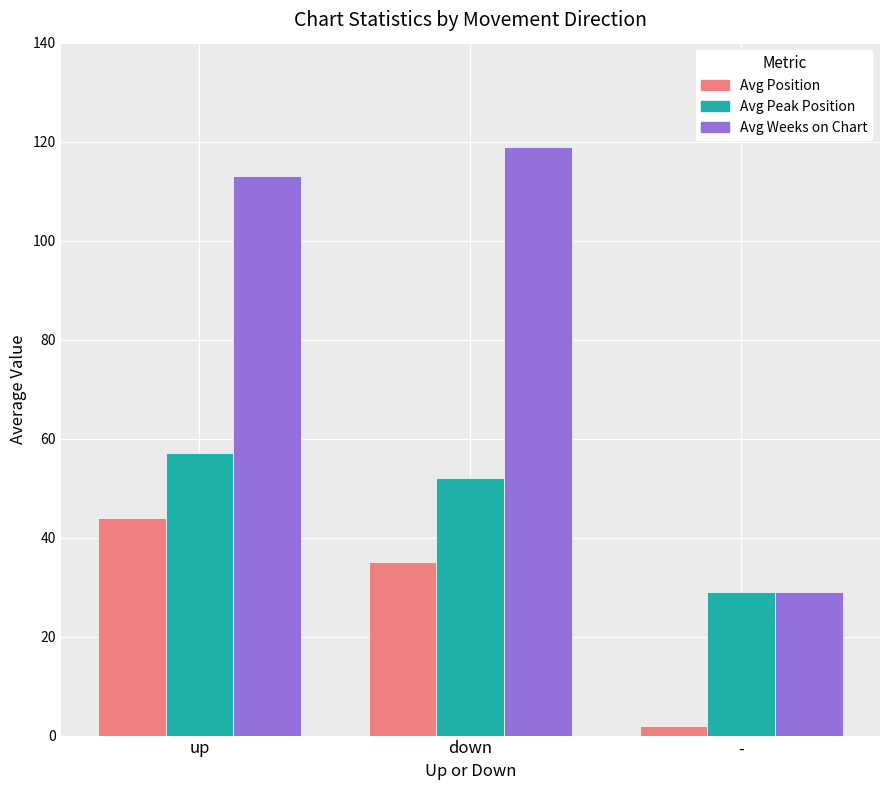

The value of Avg Position at up is 44. True or false?

True